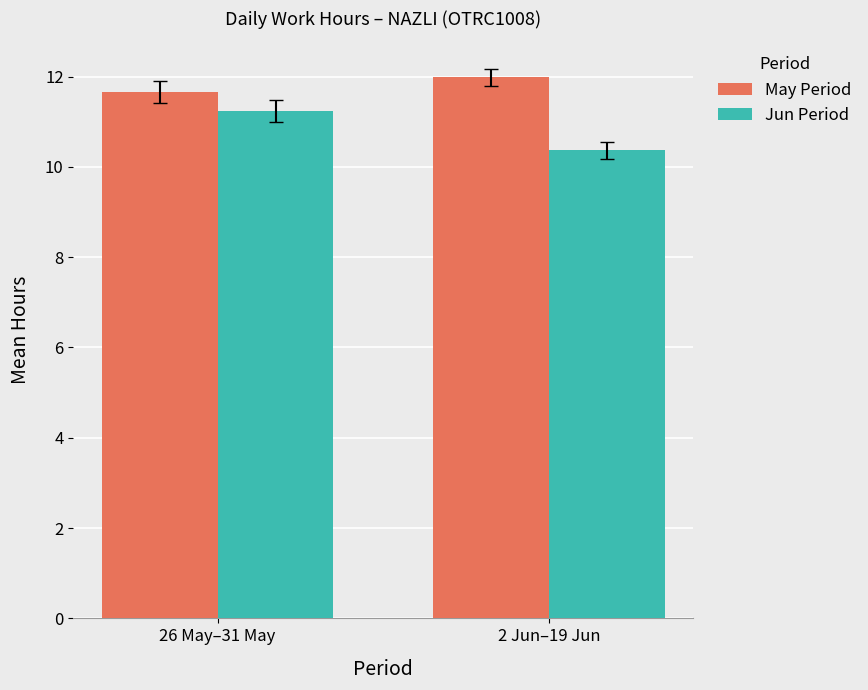

What is the difference between the maximum and minimum values in the May Period series?

0.3